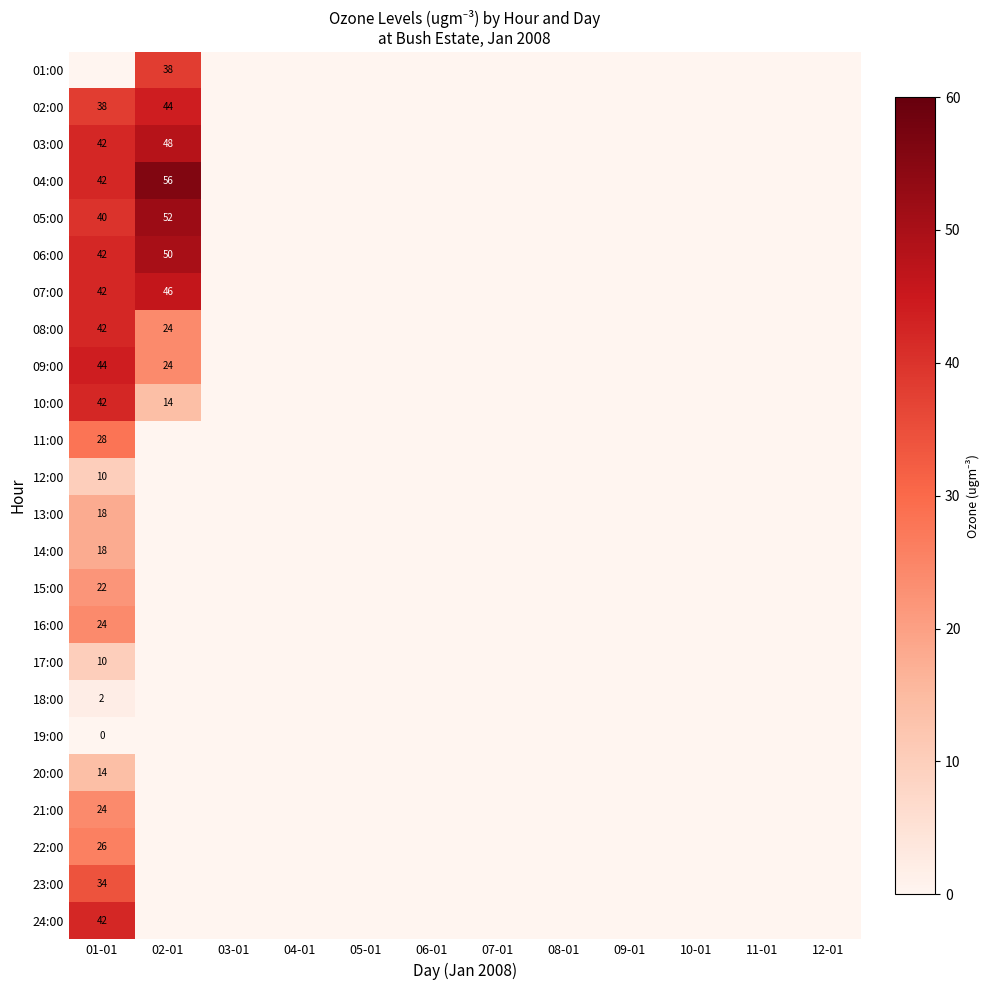

Count the number of data series in this chart.

24